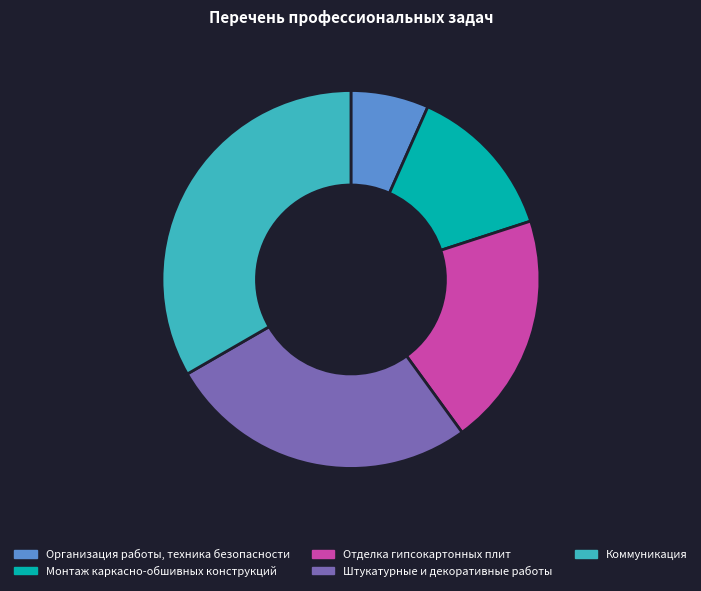

What is the largest slice in the pie chart?

Коммуникация